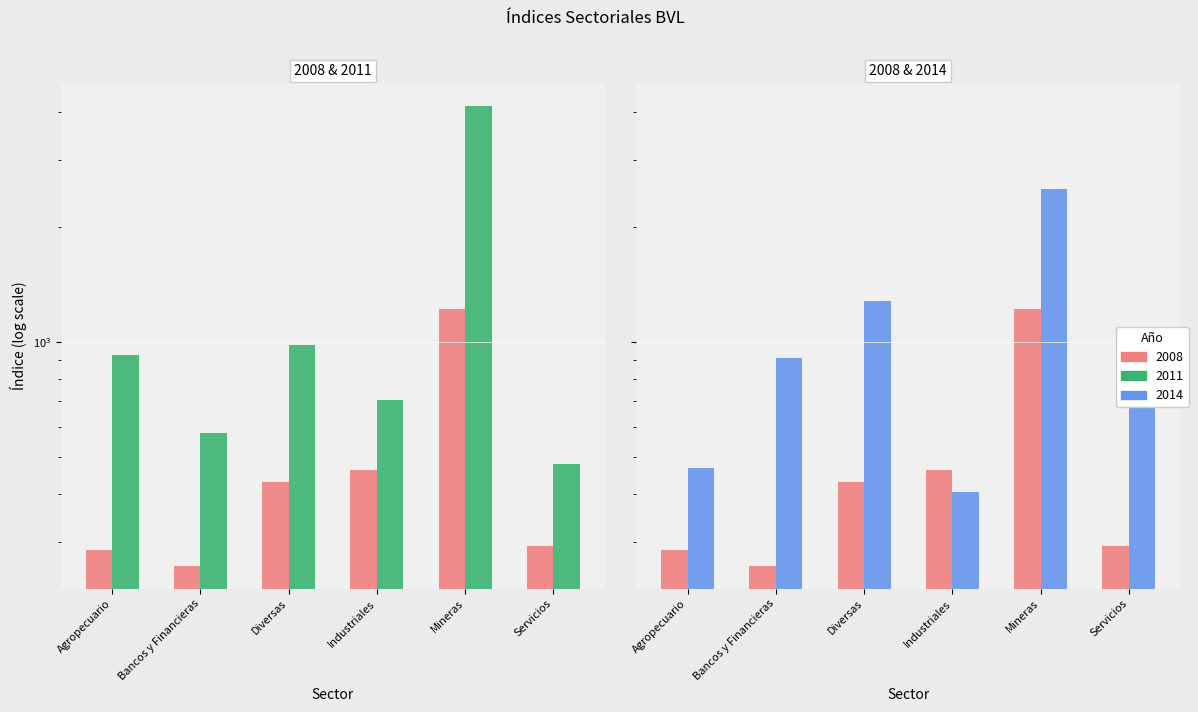

How many groups of bars are there?

6